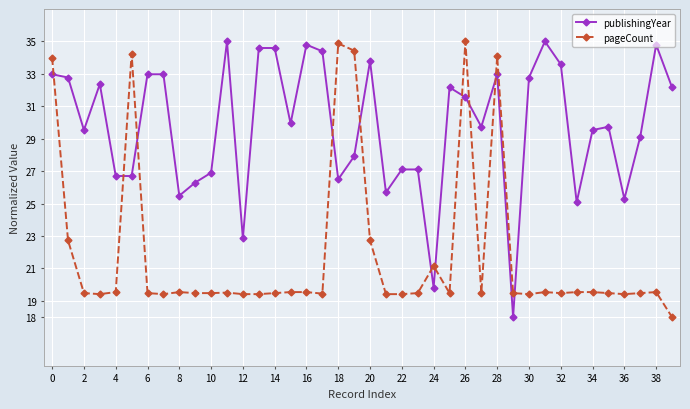

What is the lowest value of the pageCount series?

18.0